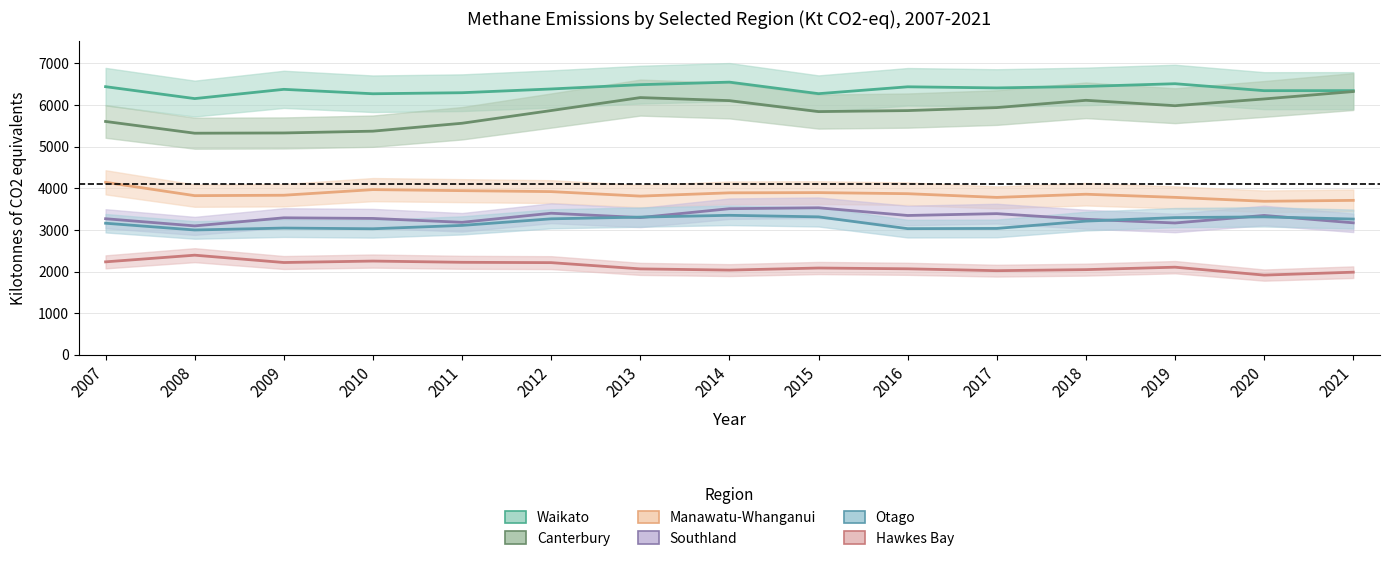

Is the value of Southland at 2018 greater than the value of Canterbury at 2011?

No